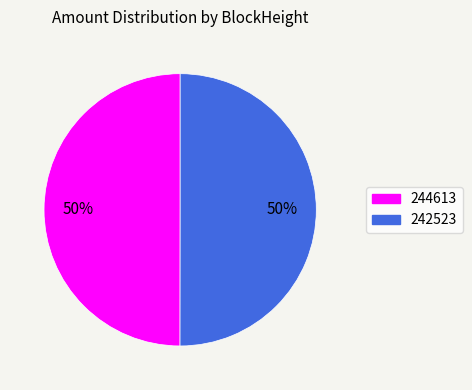

To the nearest percent, what percentage of the pie is 244613?

50%